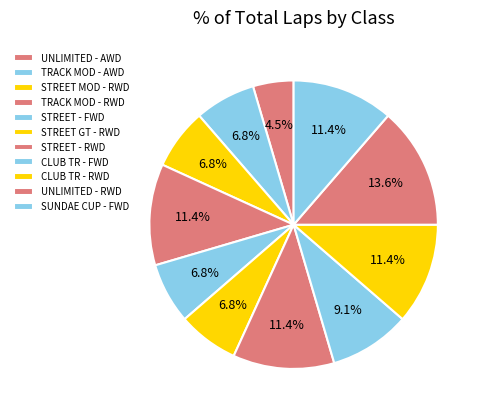

To the nearest percent, what is the combined percentage of STREET GT - RWD and TRACK MOD - RWD?

18%